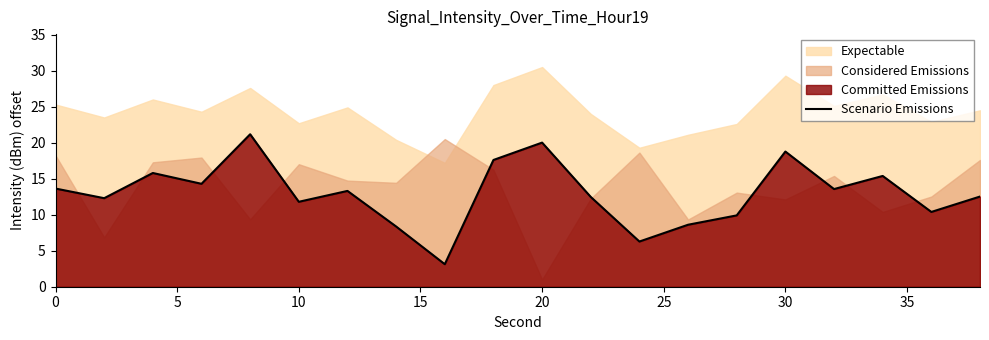

How many interior local valleys (lower than both neighbors) does the data have?

7